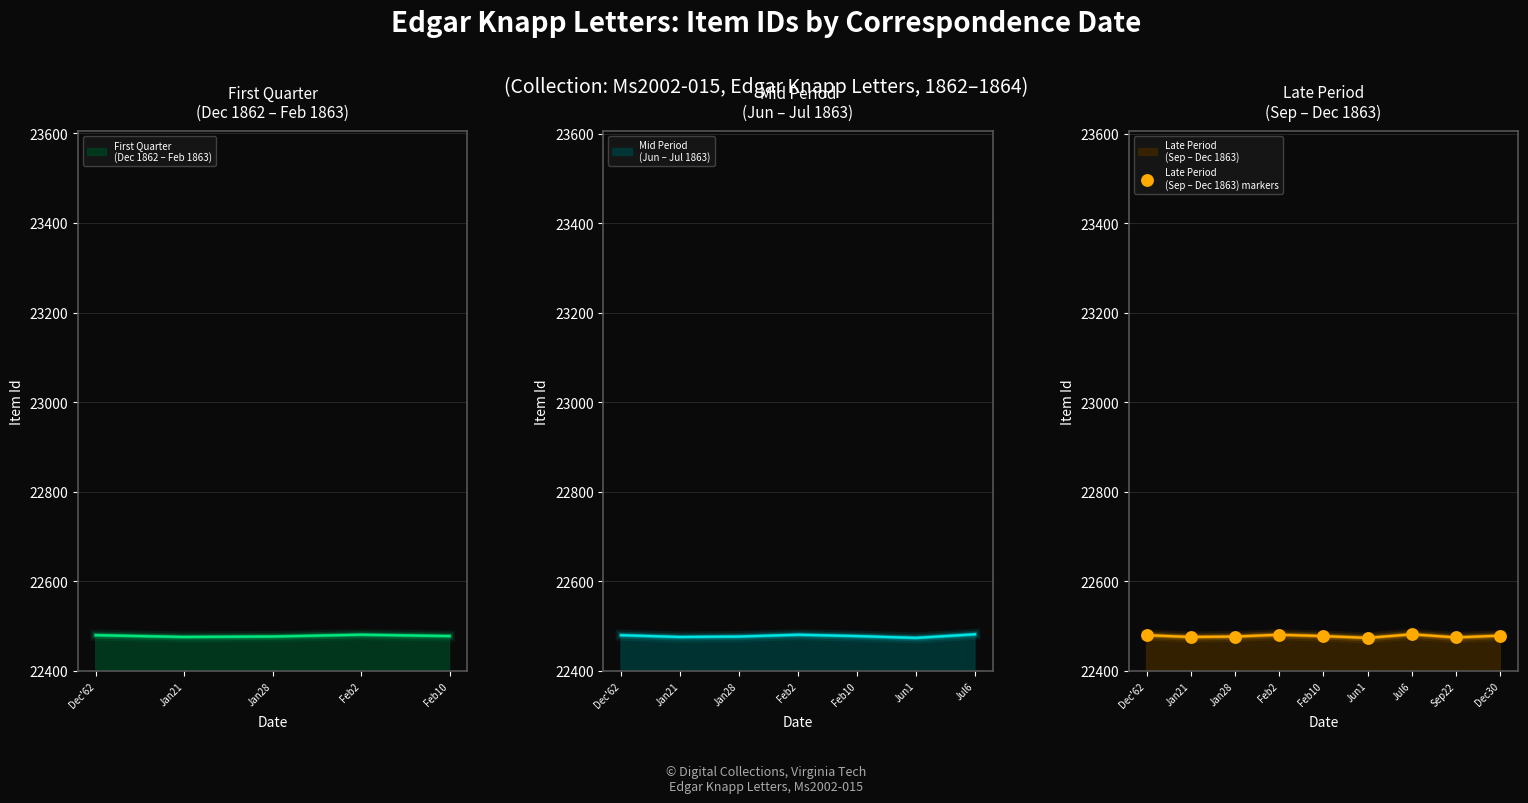

What is the change in value from Sep22 to Dec30?

+4